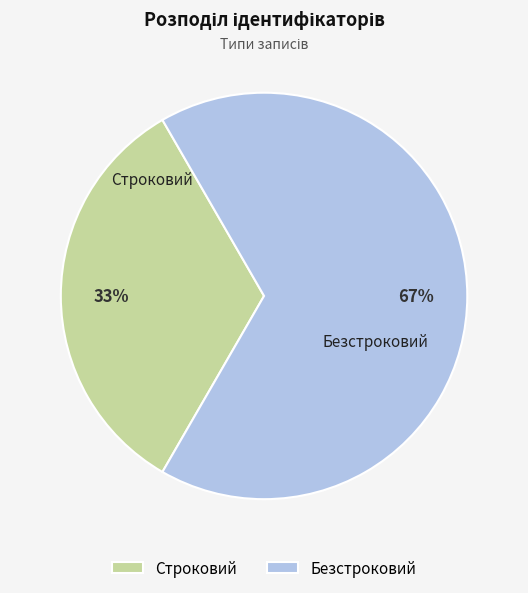

Which category accounts for the majority?

Безстроковий